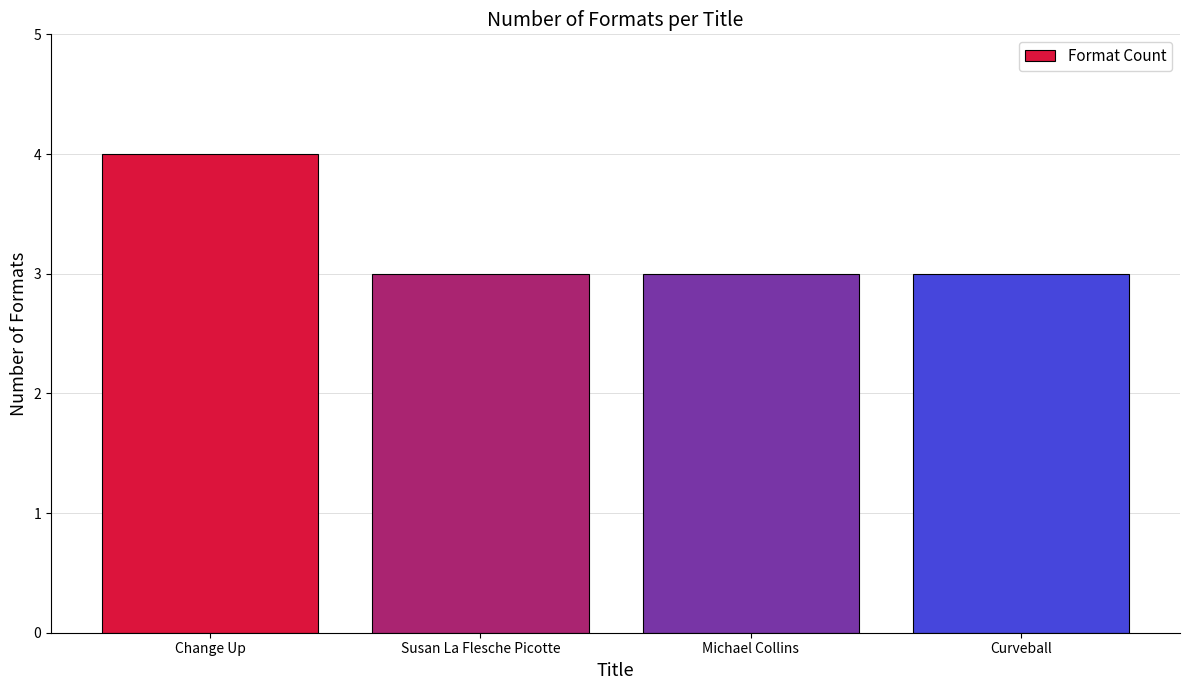

Between Change Up and Michael Collins, which is larger?

Change Up